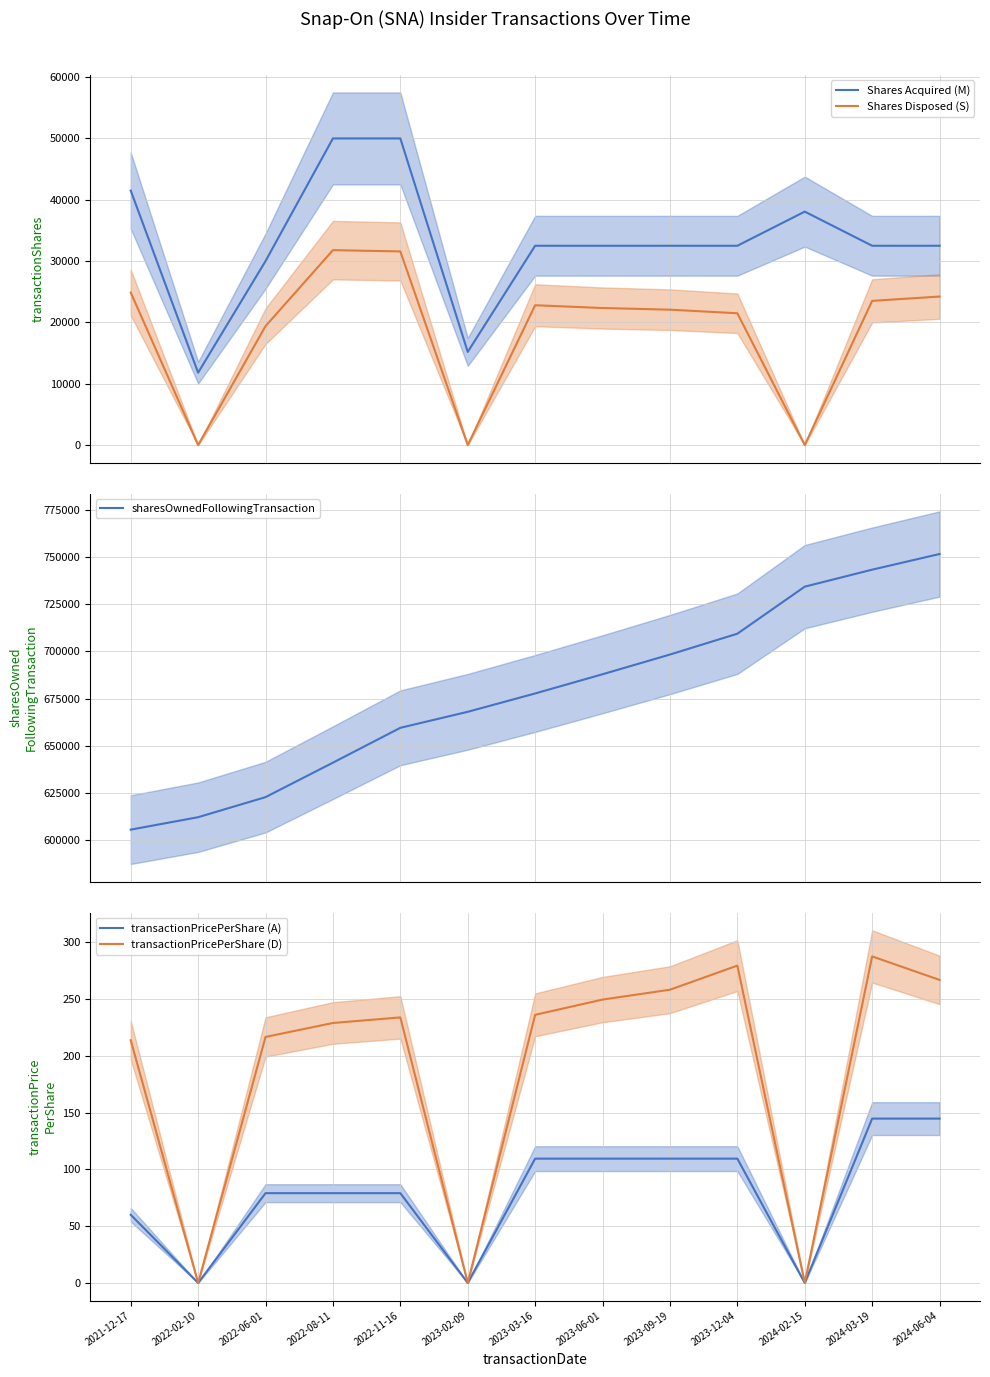

Reading left to right, extract all data points from this chart.

Shares Acquired (M): 41500.0	11804.0	30000.0	50000.0	50000.0	15190.0	32500.0	32500.0	32500.0	32500.0	38066.0	32500.0	32500.0
Shares Disposed (S): 24880.0	0.0	19394.0	31785.0	31576.0	0.0	22800.0	22348.0	22078.0	21493.0	0.0	23514.0	24220.0
sharesOwnedFollowingTransaction: 605723.0	612306.0	622919.0	641141.0	659572.0	668039.0	677740.0	687896.0	698322.0	709337.0	734222.0	743209.0	751493.0
transactionPricePerShare (A): 60.0	0.0	79.0	79.0	79.0	0.0	109.4	109.4	109.4	109.4	0.0	144.7	144.7
transactionPricePerShare (D): 213.7	0.0	216.6	228.9	233.8	0.0	236.1	249.5	258.2	279.4	0.0	287.5	266.8